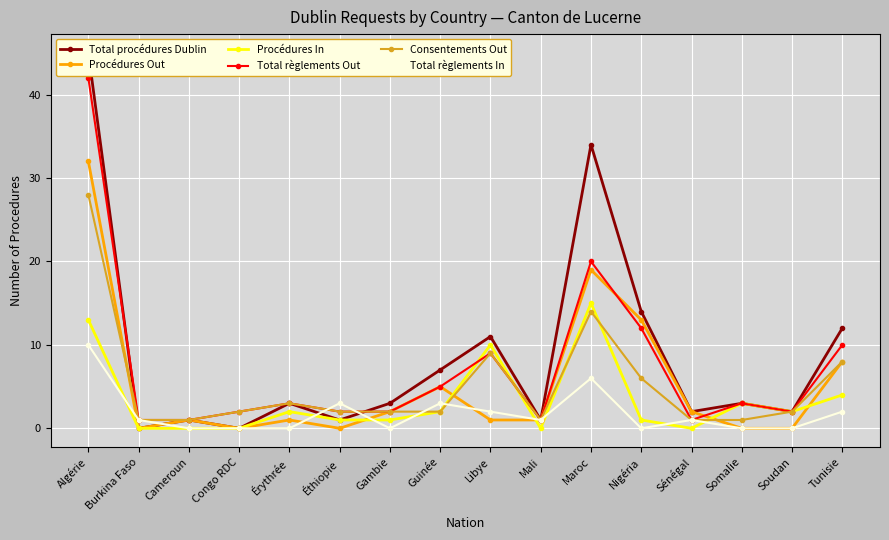

After their last crossing, which series has the higher values: Total règlements In or Procédures Out?

Total règlements In